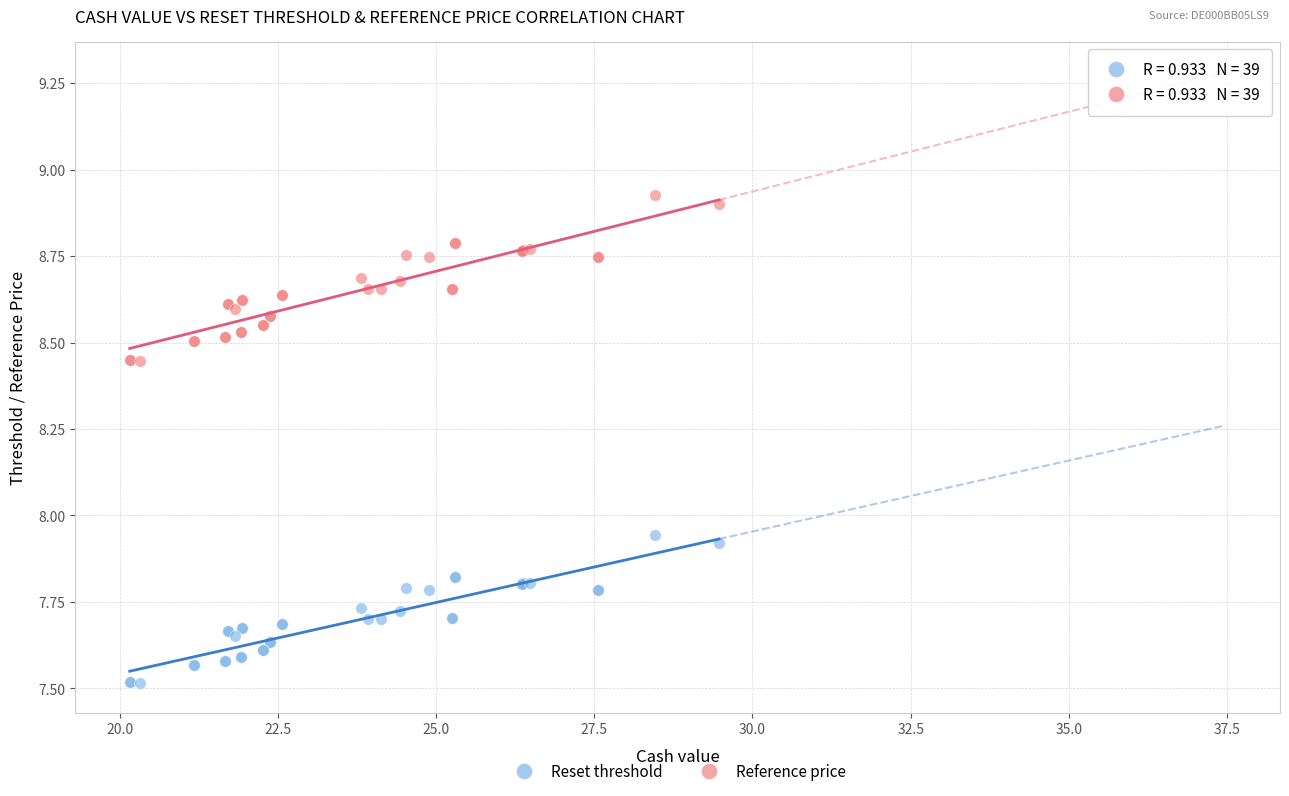

Which series reaches the minimum Y coordinate?

Reset threshold